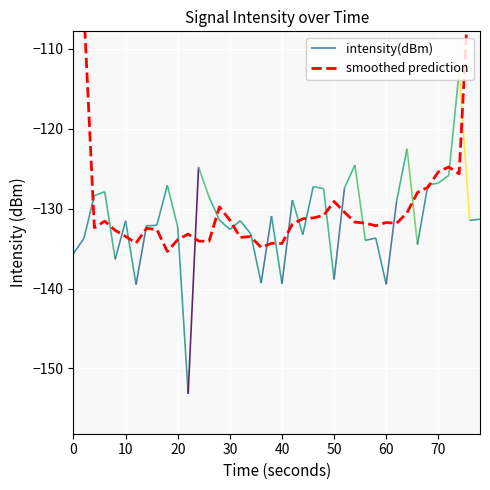

How many values exceed -131?

14